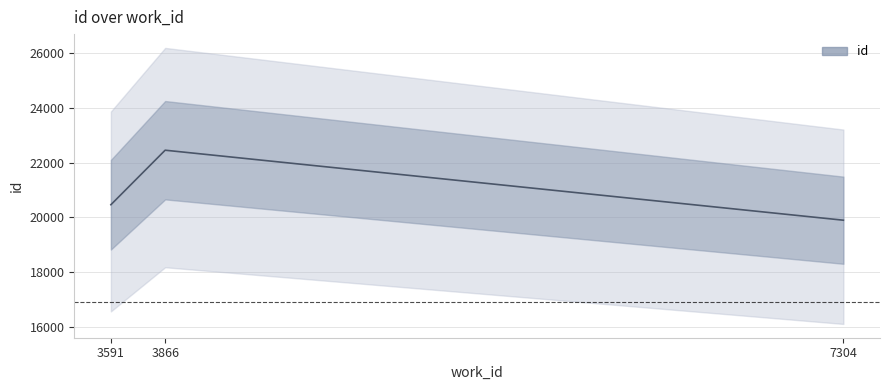

What is the greatest value displayed?

22456